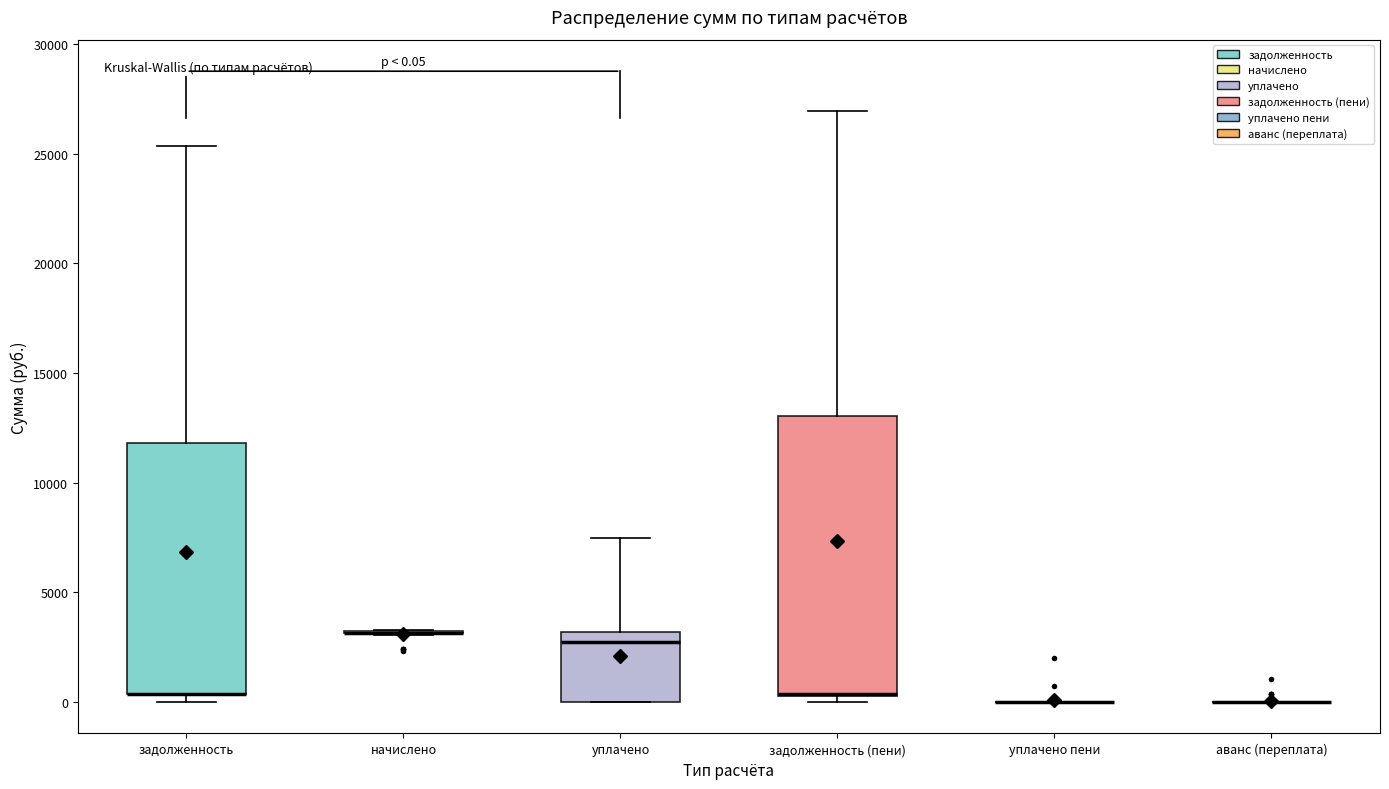

Comparing the boxes themselves (not the whiskers), which one is the tallest?

задолженность (пени)